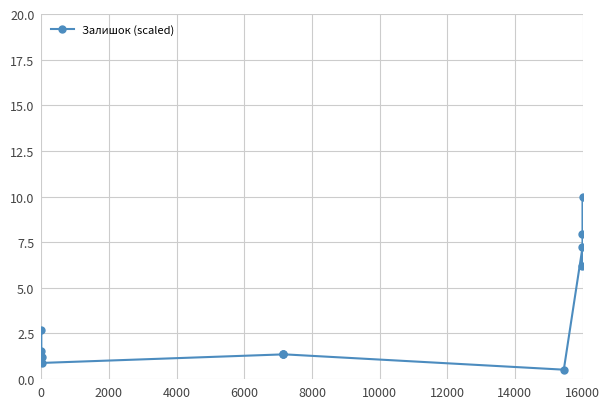

What is the difference between the maximum and minimum values?

9.5